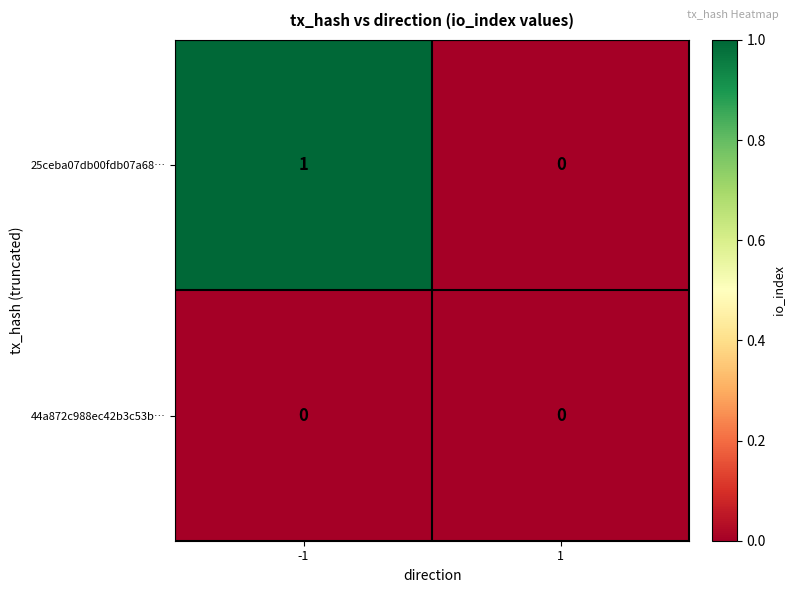

Reading right to left, list all the values displayed in this chart.

25ceba07db00fdb07a68…: 0	1
44a872c988ec42b3c53b…: 0	0